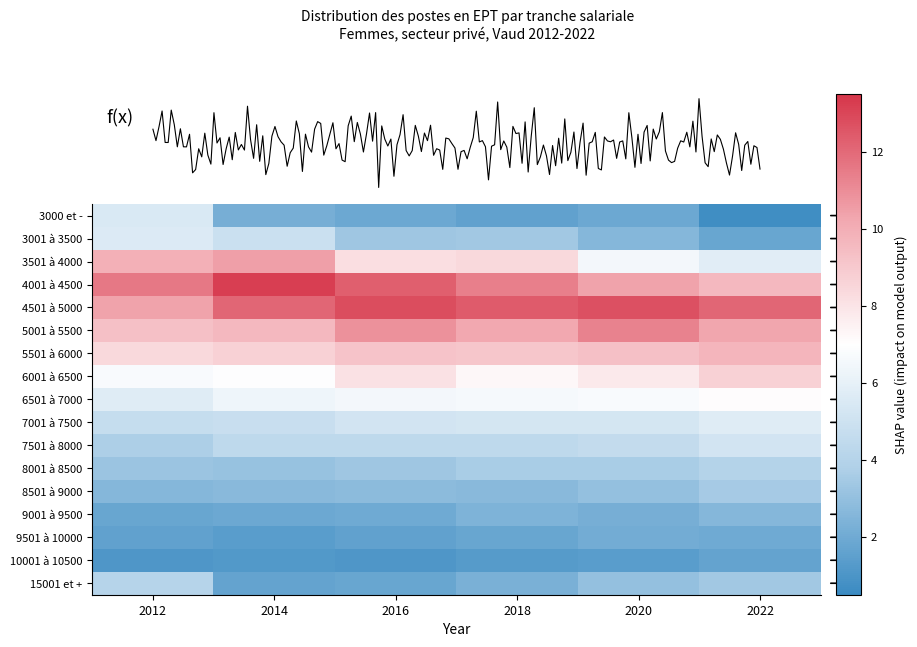

What is the difference between the maximum and minimum values in the 6001 à 6500 series?

2.0